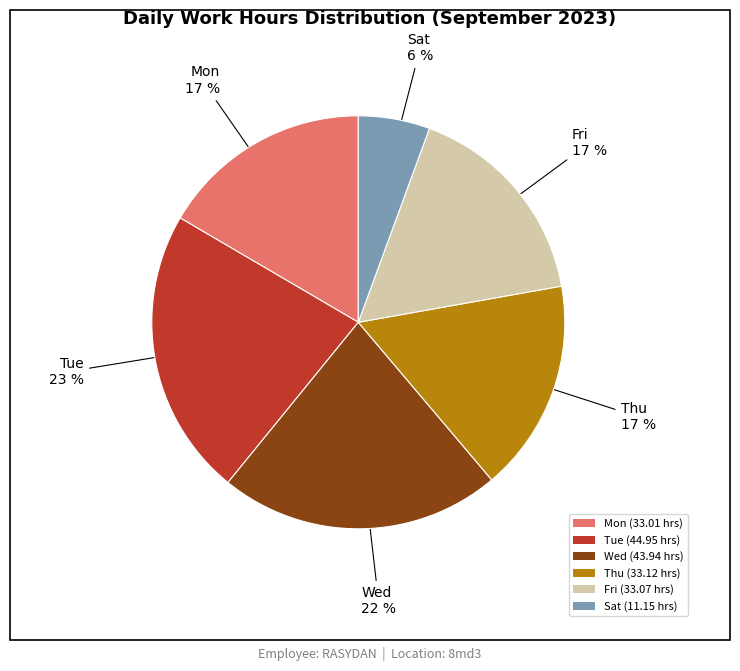

To the nearest percent, what percentage of the pie is Mon (33.01 hrs)?

17%